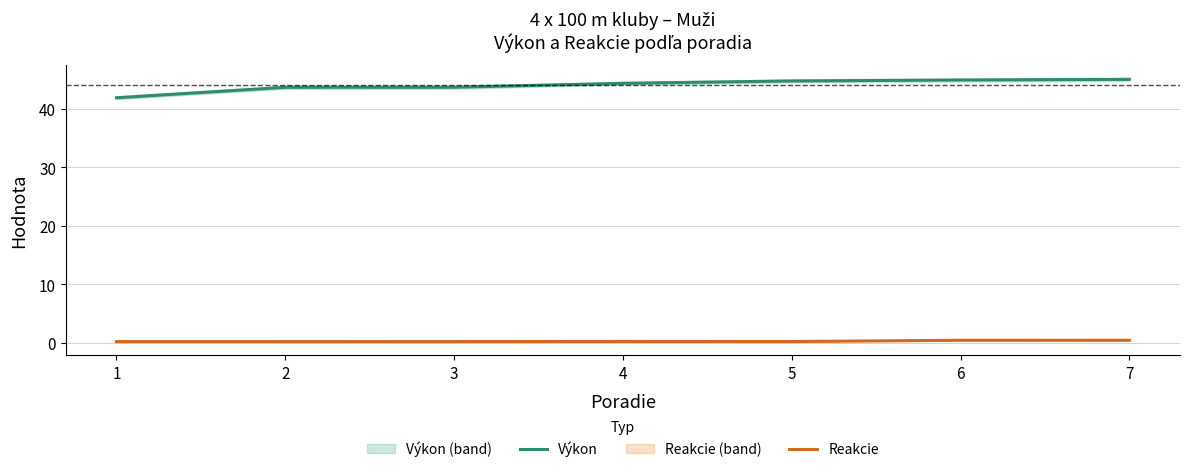

Rank the series by their average value, from highest to lowest.

Výkon, Reakcie